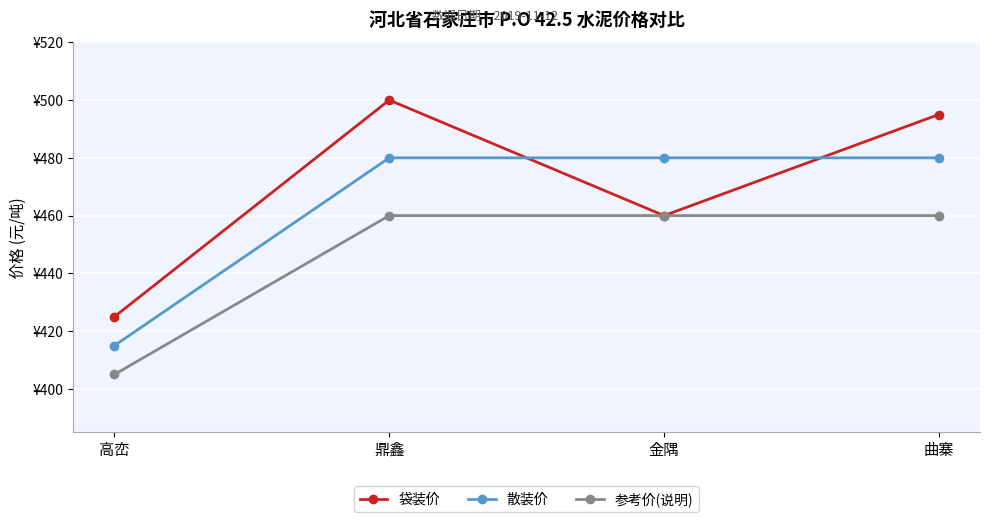

Where is the first local maximum for 袋装价?

鼎鑫